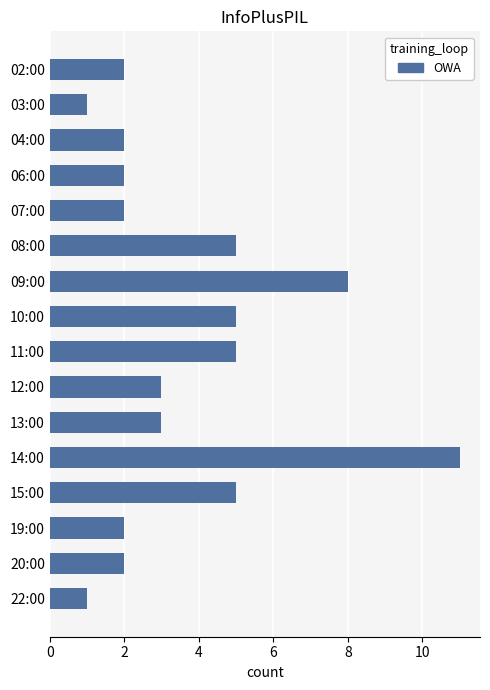

What position from the bottom is 13:00?

6